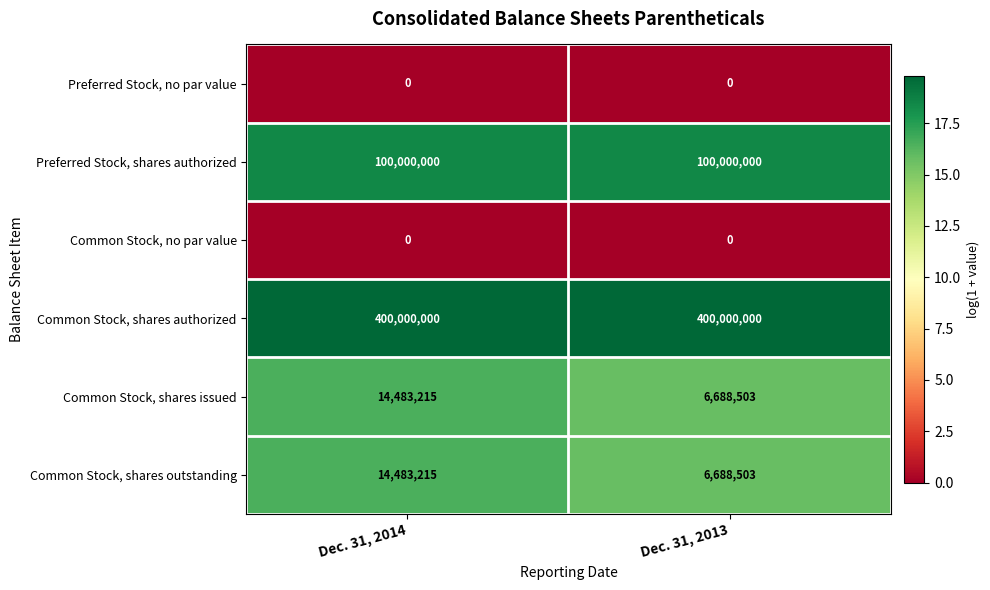

What is the average value of the Common Stock, shares authorized series?

400000000